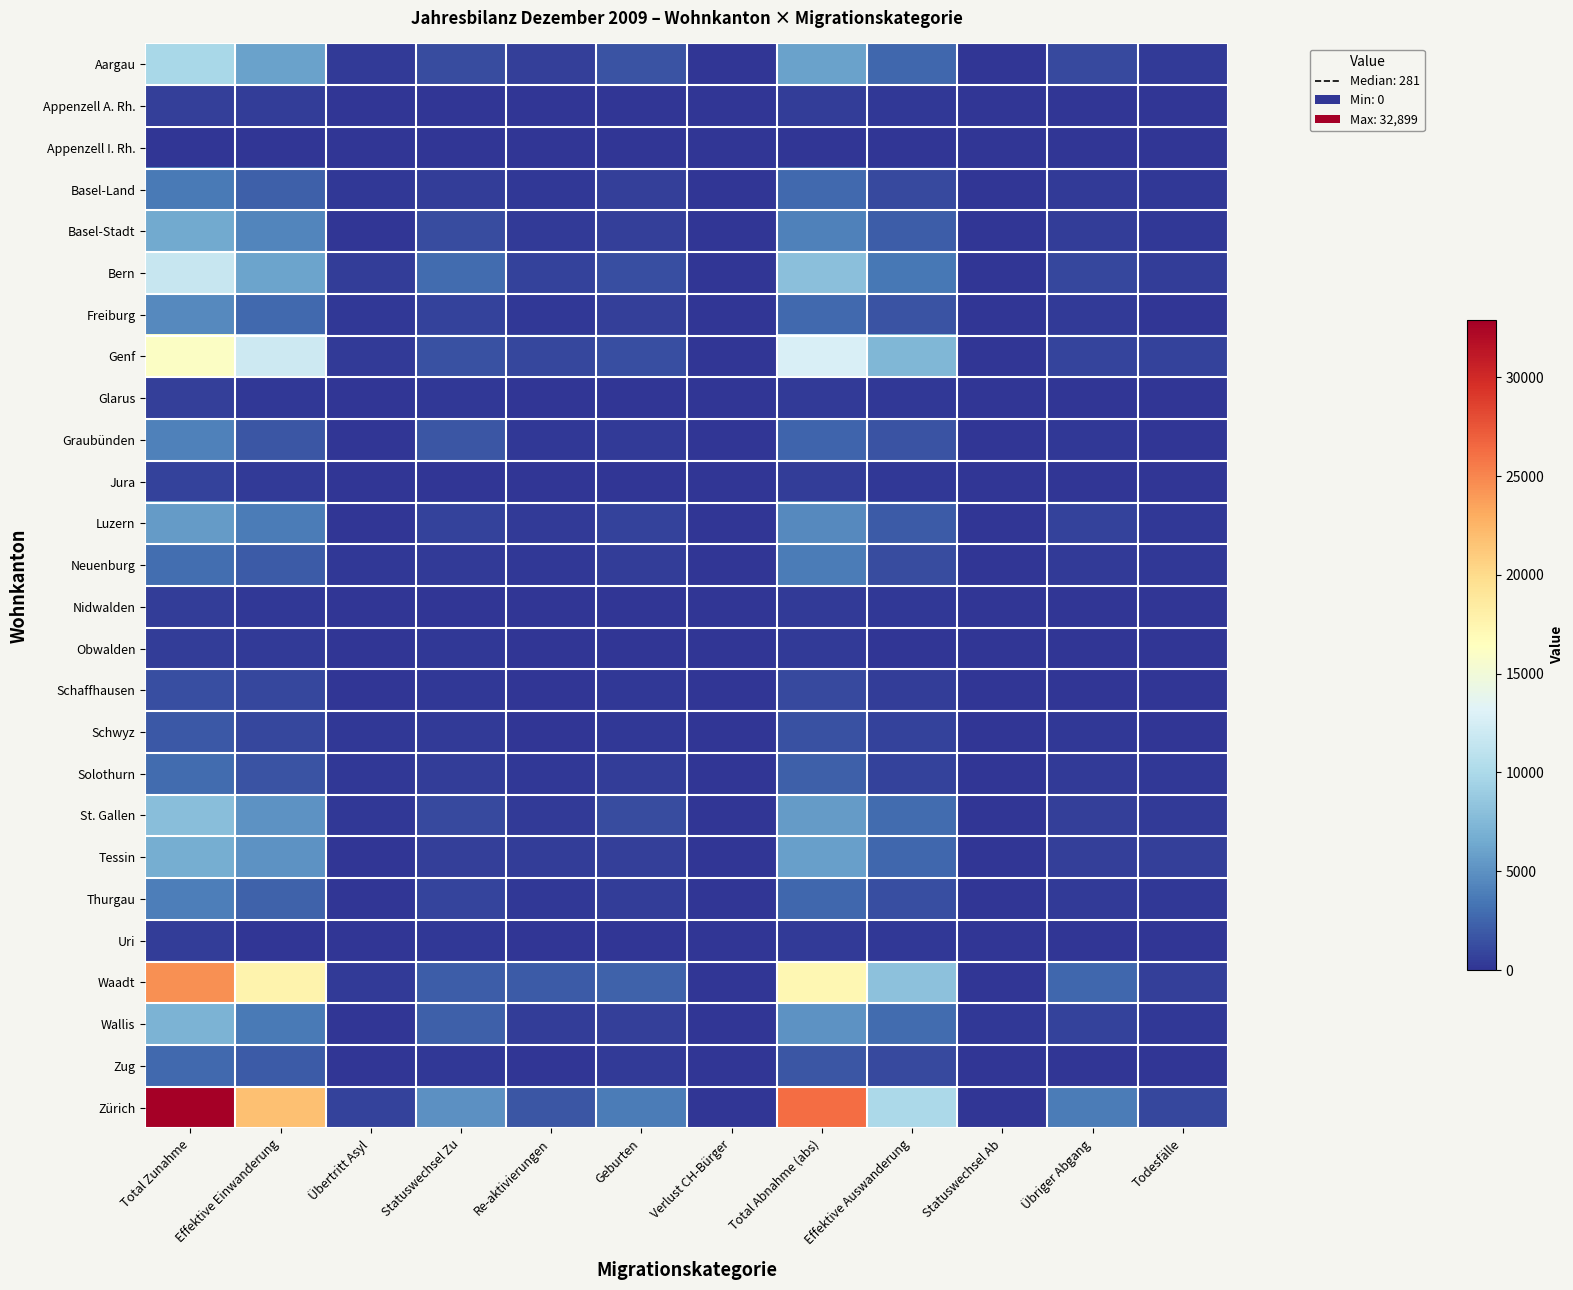

Reading left to right, list all the values displayed in this chart.

Aargau: Total Zunahme=9820	Effektive Einwanderung=6024	Übertritt Asyl=292	Statuswechsel Zu=1271	Re-aktivierungen=638	Geburten=1587	Verlust CH-Bürger=8	Total Abnahme (abs)=6011	Effektive Auswanderung=2590	Statuswechsel Ab=15	Übriger Abgang=1049	Todesfälle=346
Appenzell A. Rh.: Total Zunahme=614	Effektive Einwanderung=430	Übertritt Asyl=18	Statuswechsel Zu=83	Re-aktivierungen=22	Geburten=60	Verlust CH-Bürger=1	Total Abnahme (abs)=430	Effektive Auswanderung=215	Statuswechsel Ab=0	Übriger Abgang=35	Todesfälle=26
Appenzell I. Rh.: Total Zunahme=122	Effektive Einwanderung=52	Übertritt Asyl=2	Statuswechsel Zu=39	Re-aktivierungen=11	Geburten=18	Verlust CH-Bürger=0	Total Abnahme (abs)=108	Effektive Auswanderung=70	Statuswechsel Ab=0	Übriger Abgang=8	Todesfälle=4
Basel-Land: Total Zunahme=3673	Effektive Einwanderung=2279	Übertritt Asyl=154	Statuswechsel Zu=456	Re-aktivierungen=220	Geburten=563	Verlust CH-Bürger=1	Total Abnahme (abs)=2707	Effektive Auswanderung=1151	Statuswechsel Ab=4	Übriger Abgang=337	Todesfälle=140
Basel-Stadt: Total Zunahme=6520	Effektive Einwanderung=4297	Übertritt Asyl=52	Statuswechsel Zu=1260	Re-aktivierungen=304	Geburten=606	Verlust CH-Bürger=1	Total Abnahme (abs)=4011	Effektive Auswanderung=2137	Statuswechsel Ab=20	Übriger Abgang=449	Todesfälle=202
Bern: Total Zunahme=11643	Effektive Einwanderung=6136	Übertritt Asyl=501	Statuswechsel Zu=2936	Re-aktivierungen=706	Geburten=1358	Verlust CH-Bürger=6	Total Abnahme (abs)=7972	Effektive Auswanderung=3553	Statuswechsel Ab=23	Übriger Abgang=973	Todesfälle=393
Freiburg: Total Zunahme=4535	Effektive Einwanderung=2821	Übertritt Asyl=129	Statuswechsel Zu=729	Re-aktivierungen=230	Geburten=622	Verlust CH-Bürger=4	Total Abnahme (abs)=2726	Effektive Auswanderung=1576	Statuswechsel Ab=13	Übriger Abgang=298	Todesfälle=105
Genf: Total Zunahme=16179	Effektive Einwanderung=11968	Übertritt Asyl=351	Statuswechsel Zu=1500	Re-aktivierungen=955	Geburten=1398	Verlust CH-Bürger=7	Total Abnahme (abs)=12778	Effektive Auswanderung=7413	Statuswechsel Ab=11	Übriger Abgang=783	Todesfälle=655
Glarus: Total Zunahme=574	Effektive Einwanderung=243	Übertritt Asyl=26	Statuswechsel Zu=179	Re-aktivierungen=45	Geburten=81	Verlust CH-Bürger=0	Total Abnahme (abs)=351	Effektive Auswanderung=150	Statuswechsel Ab=6	Übriger Abgang=47	Todesfälle=19
Graubünden: Total Zunahme=4108	Effektive Einwanderung=1730	Übertritt Asyl=82	Statuswechsel Zu=1789	Re-aktivierungen=201	Geburten=304	Verlust CH-Bürger=2	Total Abnahme (abs)=2552	Effektive Auswanderung=1643	Statuswechsel Ab=26	Übriger Abgang=241	Todesfälle=103
Jura: Total Zunahme=643	Effektive Einwanderung=378	Übertritt Asyl=22	Statuswechsel Zu=92	Re-aktivierungen=65	Geburten=84	Verlust CH-Bürger=2	Total Abnahme (abs)=491	Effektive Auswanderung=224	Statuswechsel Ab=0	Übriger Abgang=91	Todesfälle=35
Luzern: Total Zunahme=5616	Effektive Einwanderung=3769	Übertritt Asyl=110	Statuswechsel Zu=759	Re-aktivierungen=280	Geburten=693	Verlust CH-Bürger=5	Total Abnahme (abs)=4570	Effektive Auswanderung=1947	Statuswechsel Ab=14	Übriger Abgang=667	Todesfälle=149
Neuenburg: Total Zunahme=3046	Effektive Einwanderung=2010	Übertritt Asyl=185	Statuswechsel Zu=262	Re-aktivierungen=158	Geburten=426	Verlust CH-Bürger=5	Total Abnahme (abs)=3823	Effektive Auswanderung=1236	Statuswechsel Ab=3	Übriger Abgang=283	Todesfälle=155
Nidwalden: Total Zunahme=412	Effektive Einwanderung=230	Übertritt Asyl=4	Statuswechsel Zu=109	Re-aktivierungen=23	Geburten=46	Verlust CH-Bürger=0	Total Abnahme (abs)=340	Effektive Auswanderung=180	Statuswechsel Ab=1	Übriger Abgang=23	Todesfälle=18
Obwalden: Total Zunahme=502	Effektive Einwanderung=271	Übertritt Asyl=14	Statuswechsel Zu=143	Re-aktivierungen=23	Geburten=47	Verlust CH-Bürger=4	Total Abnahme (abs)=273	Effektive Auswanderung=102	Statuswechsel Ab=1	Übriger Abgang=23	Todesfälle=16
Schaffhausen: Total Zunahme=1350	Effektive Einwanderung=923	Übertritt Asyl=41	Statuswechsel Zu=142	Re-aktivierungen=53	Geburten=191	Verlust CH-Bürger=0	Total Abnahme (abs)=1052	Effektive Auswanderung=454	Statuswechsel Ab=1	Übriger Abgang=62	Todesfälle=65
Schwyz: Total Zunahme=1804	Effektive Einwanderung=970	Übertritt Asyl=142	Statuswechsel Zu=318	Re-aktivierungen=124	Geburten=248	Verlust CH-Bürger=2	Total Abnahme (abs)=1532	Effektive Auswanderung=647	Statuswechsel Ab=22	Übriger Abgang=203	Todesfälle=67
Solothurn: Total Zunahme=2909	Effektive Einwanderung=1599	Übertritt Asyl=167	Statuswechsel Zu=427	Re-aktivierungen=217	Geburten=493	Verlust CH-Bürger=6	Total Abnahme (abs)=2281	Effektive Auswanderung=762	Statuswechsel Ab=10	Übriger Abgang=382	Todesfälle=145
St. Gallen: Total Zunahme=7897	Effektive Einwanderung=5029	Übertritt Asyl=199	Statuswechsel Zu=1104	Re-aktivierungen=359	Geburten=1197	Verlust CH-Bürger=9	Total Abnahme (abs)=5638	Effektive Auswanderung=2899	Statuswechsel Ab=25	Übriger Abgang=545	Todesfälle=274
Tessin: Total Zunahme=6713	Effektive Einwanderung=5106	Übertritt Asyl=56	Statuswechsel Zu=550	Re-aktivierungen=430	Geburten=571	Verlust CH-Bürger=0	Total Abnahme (abs)=5874	Effektive Auswanderung=2571	Statuswechsel Ab=21	Übriger Abgang=556	Todesfälle=537
Thurgau: Total Zunahme=3909	Effektive Einwanderung=2424	Übertritt Asyl=33	Statuswechsel Zu=811	Re-aktivierungen=170	Geburten=470	Verlust CH-Bürger=1	Total Abnahme (abs)=2653	Effektive Auswanderung=1305	Statuswechsel Ab=3	Übriger Abgang=305	Todesfälle=153
Uri: Total Zunahme=415	Effektive Einwanderung=118	Übertritt Asyl=4	Statuswechsel Zu=240	Re-aktivierungen=15	Geburten=37	Verlust CH-Bürger=1	Total Abnahme (abs)=278	Effektive Auswanderung=151	Statuswechsel Ab=8	Übriger Abgang=24	Todesfälle=15
Waadt: Total Zunahme=24523	Effektive Einwanderung=17732	Übertritt Asyl=298	Statuswechsel Zu=2092	Re-aktivierungen=1997	Geburten=2394	Verlust CH-Bürger=10	Total Abnahme (abs)=17341	Effektive Auswanderung=8142	Statuswechsel Ab=36	Übriger Abgang=2637	Todesfälle=603
Wallis: Total Zunahme=7126	Effektive Einwanderung=3680	Übertritt Asyl=100	Statuswechsel Zu=2313	Re-aktivierungen=392	Geburten=639	Verlust CH-Bürger=2	Total Abnahme (abs)=5061	Effektive Auswanderung=2828	Statuswechsel Ab=189	Übriger Abgang=652	Todesfälle=181
Zug: Total Zunahme=2700	Effektive Einwanderung=2021	Übertritt Asyl=40	Statuswechsel Zu=239	Re-aktivierungen=111	Geburten=288	Verlust CH-Bürger=1	Total Abnahme (abs)=1779	Effektive Auswanderung=1080	Statuswechsel Ab=4	Übriger Abgang=123	Todesfälle=59
Zürich: Total Zunahme=32899	Effektive Einwanderung=21770	Übertritt Asyl=643	Statuswechsel Zu=4926	Re-aktivierungen=1741	Geburten=3792	Verlust CH-Bürger=27	Total Abnahme (abs)=26300	Effektive Auswanderung=9996	Statuswechsel Ab=73	Übriger Abgang=3780	Todesfälle=900